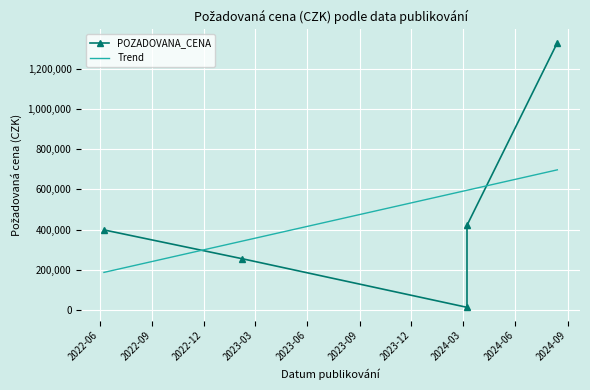

Which category has the lowest value across all series?

2024-03-08